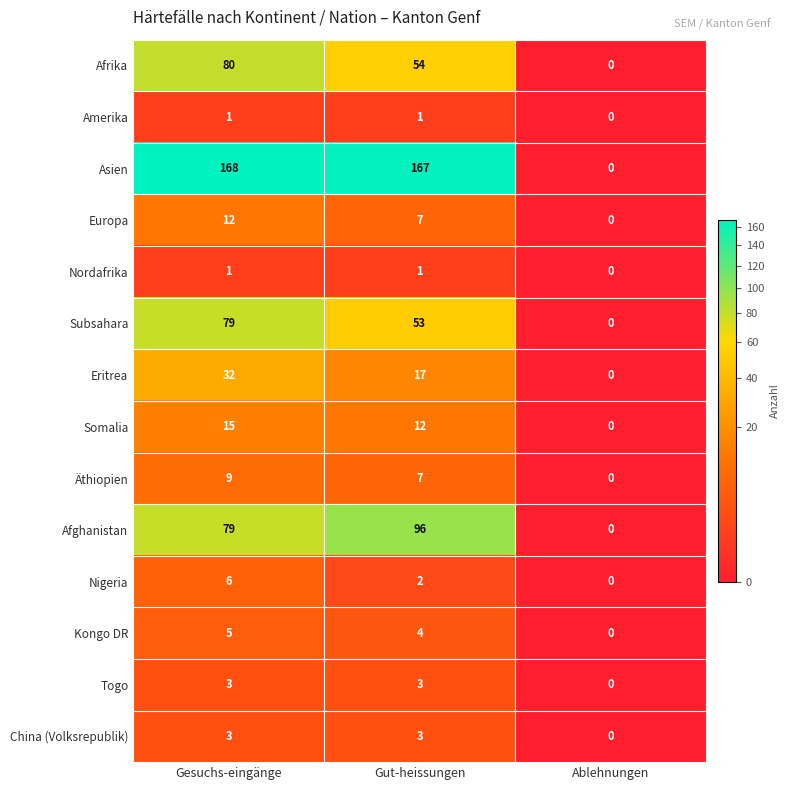

What is the approximate value of Asien at Gut-heissungen, to the nearest 10?

170